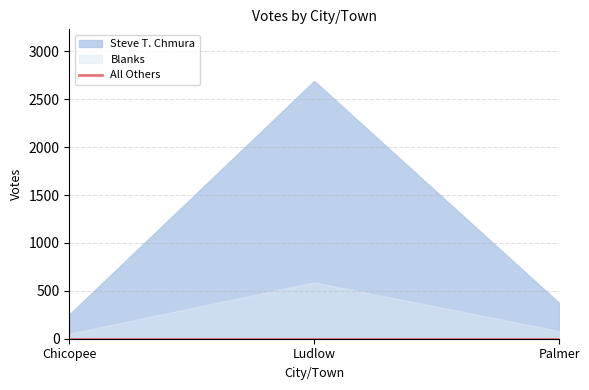

At which category is the sum across all series the highest?

Ludlow